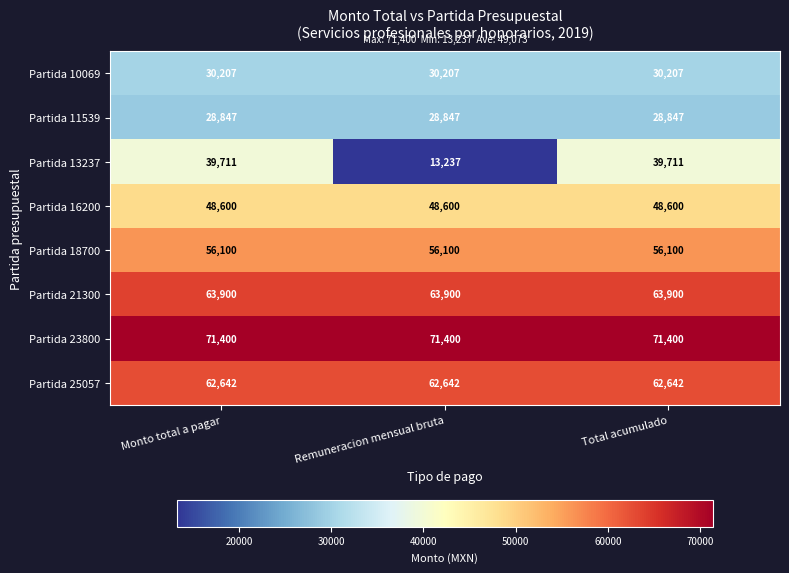

True or false: Partida 25057 has a value of 62642 at Total acumulado.

True